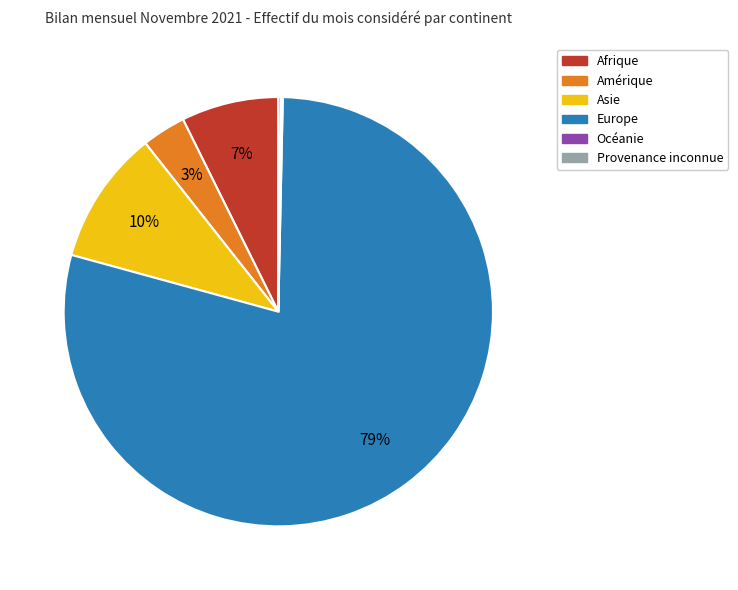

What is the largest slice in the pie chart?

Europe